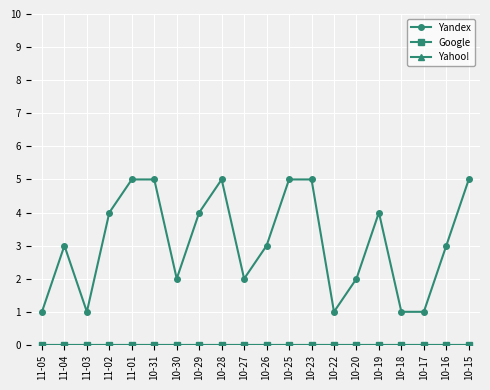

True or false: Yandex and Google intersect in this chart.

False